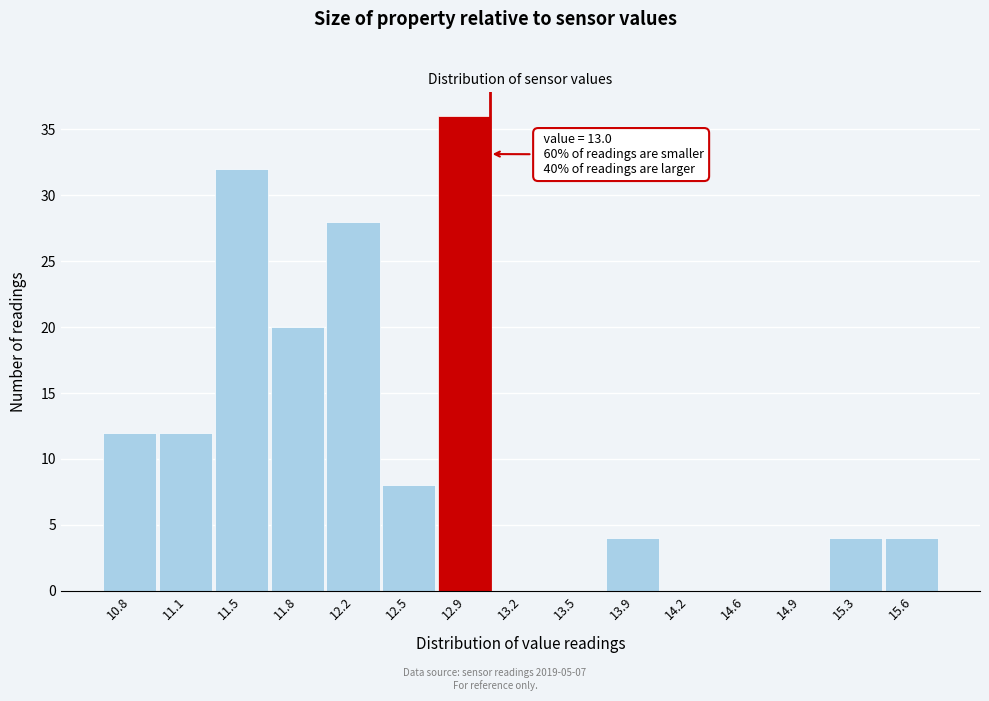

Which range on the x-axis has the tallest bar?

12.70 to 13.05